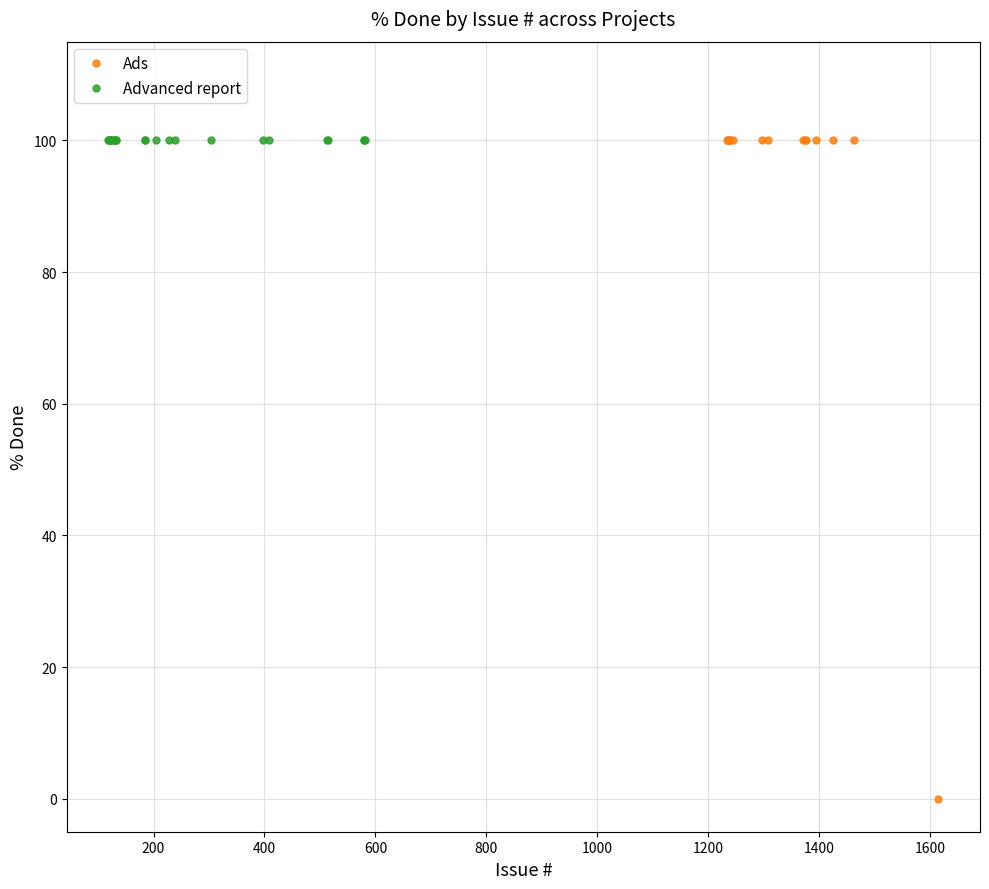

What is the highest value of the Ads series?

100